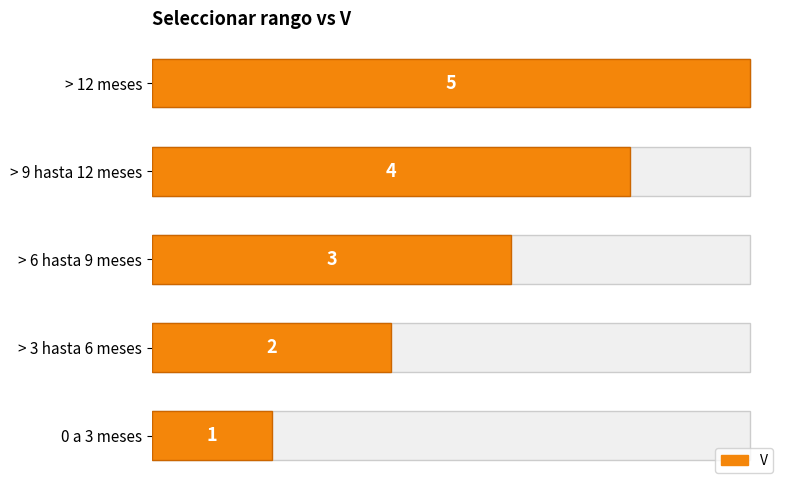

Where is the data nearest to the value 3?

> 6 hasta 9 meses